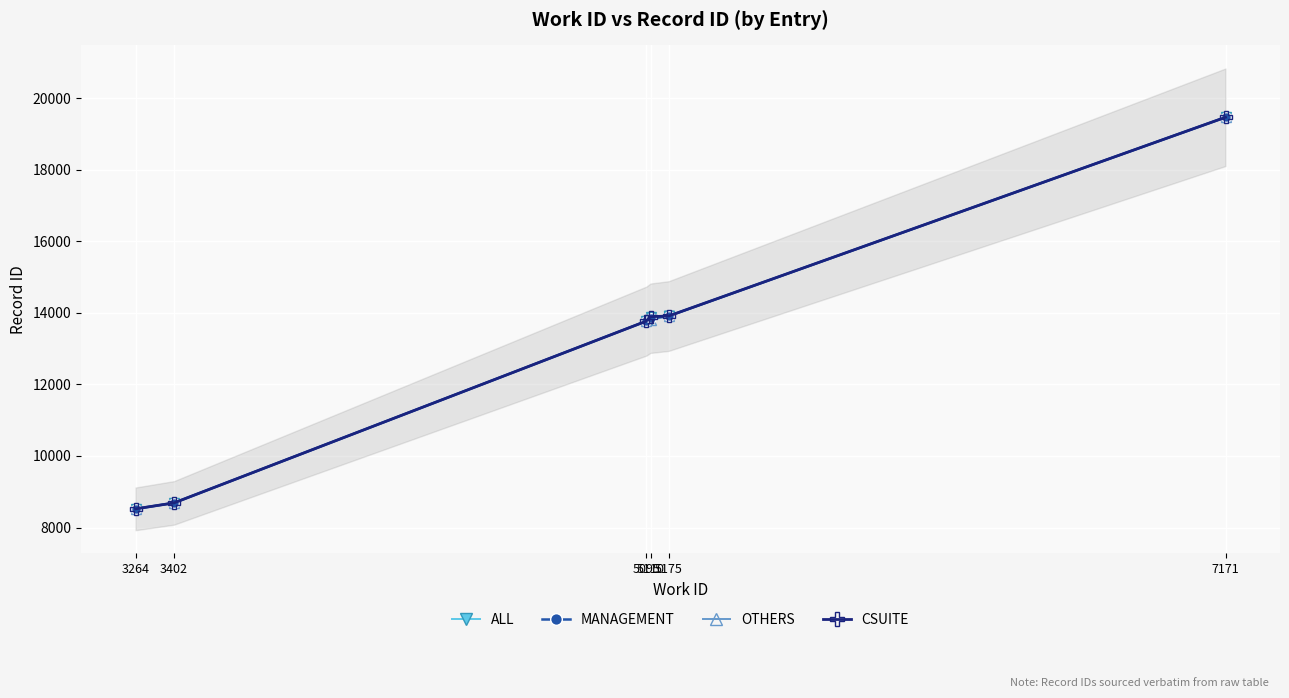

How many data points does each series have?

10